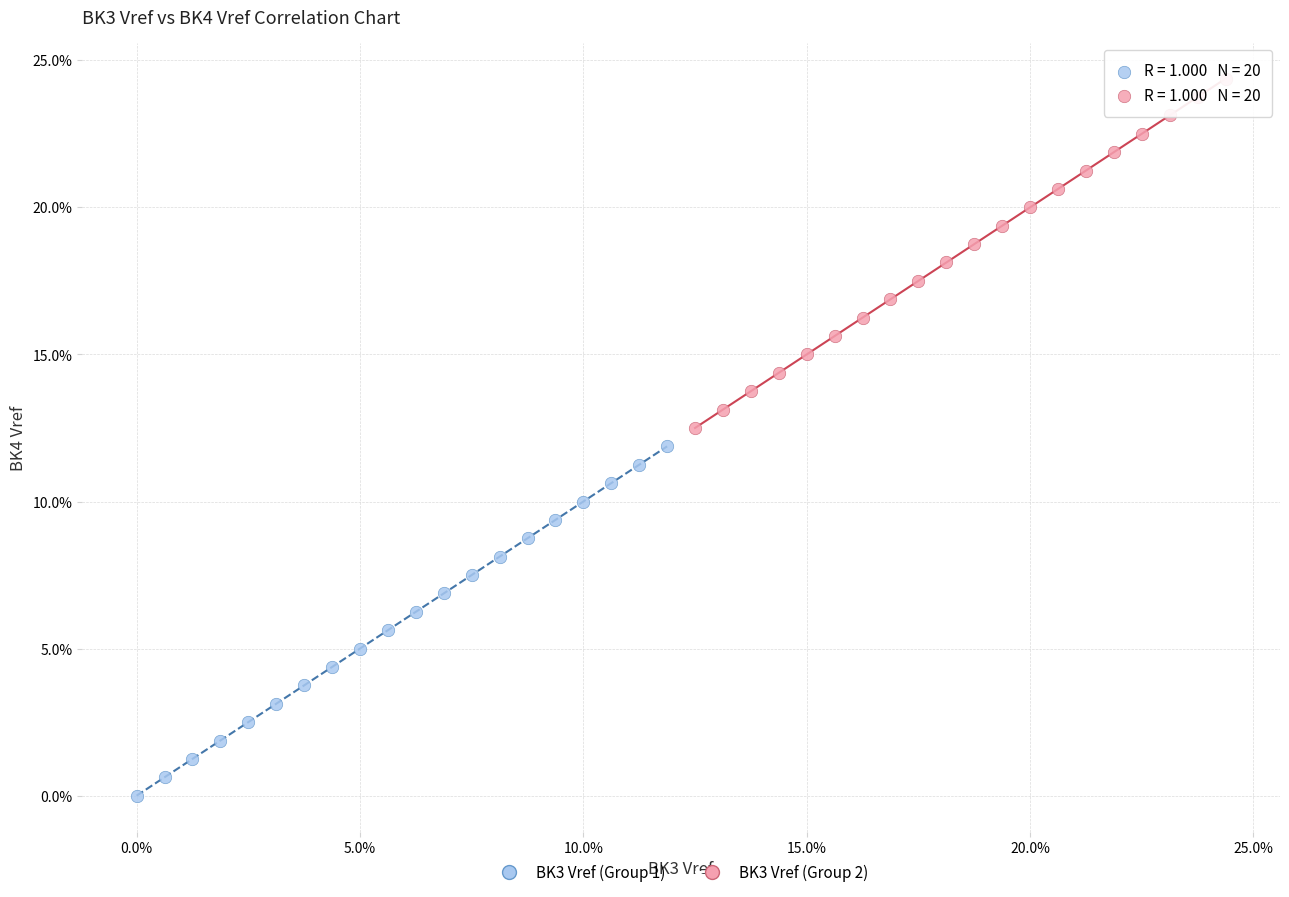

What are all the series names shown in the legend?

BK3 Vref (Group 1), BK3 Vref (Group 2)